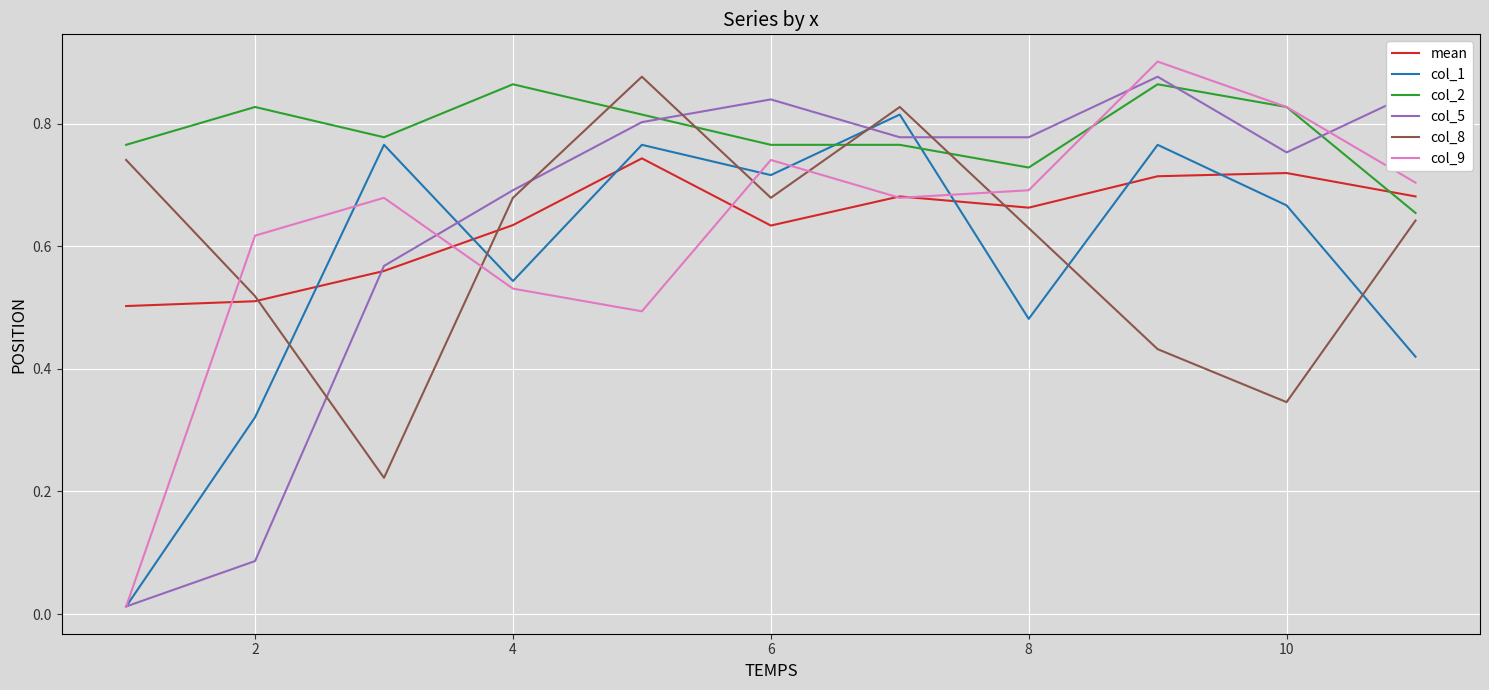

Which series has the largest total across all categories?

col_2